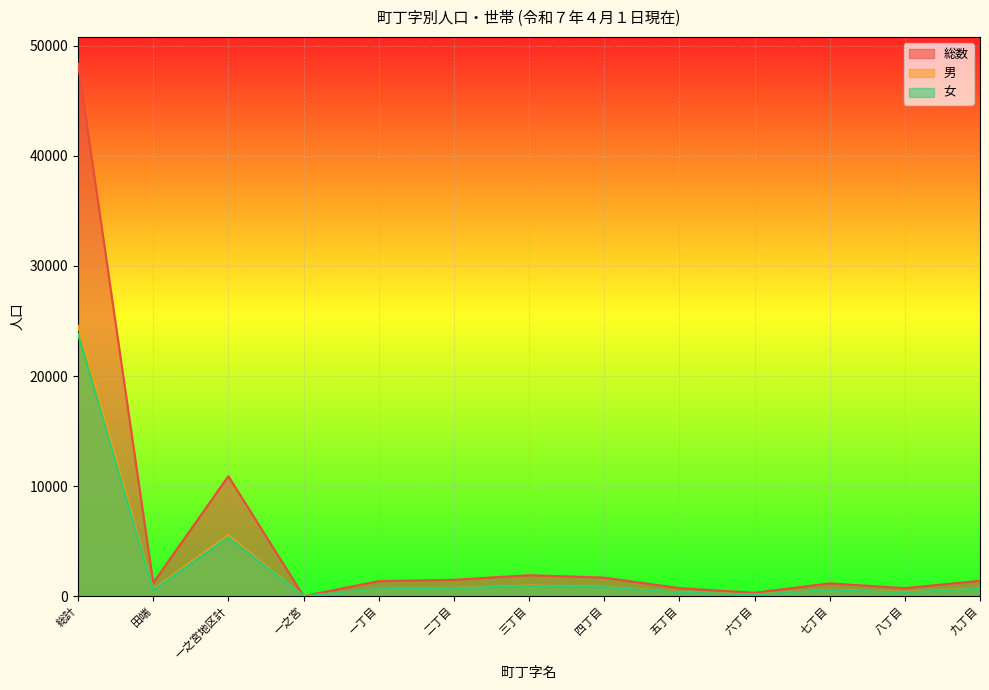

True or false: 総数 and 女 cross at least once.

False